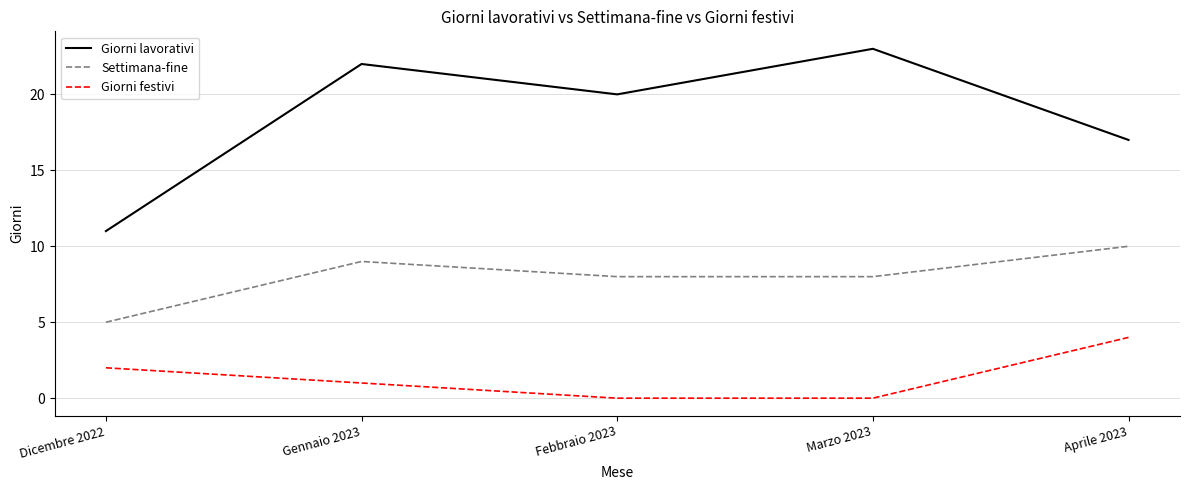

What are all the series names shown in the legend?

Giorni lavorativi, Settimana-fine, Giorni festivi